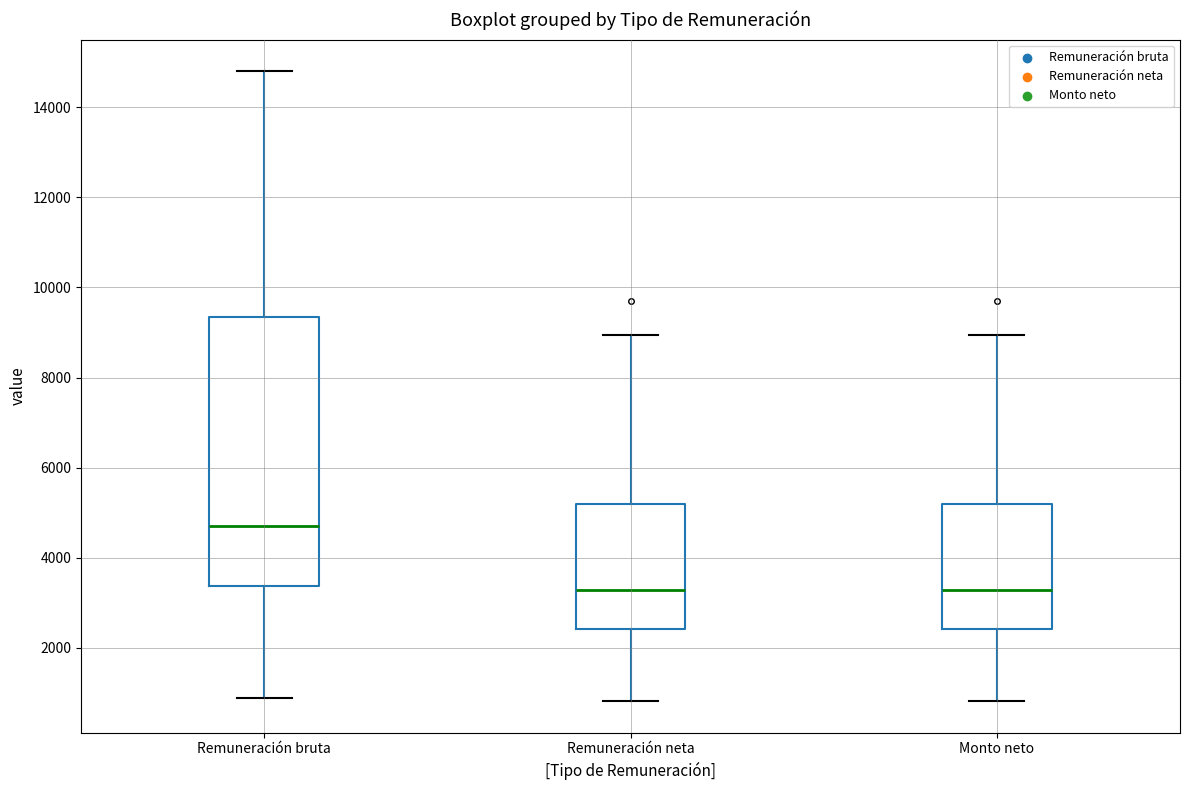

Where does the lower whisker of the box for Remuneración neta end on the y-axis? The values are not printed on the chart, so give them approximately, as read against the axis.

800